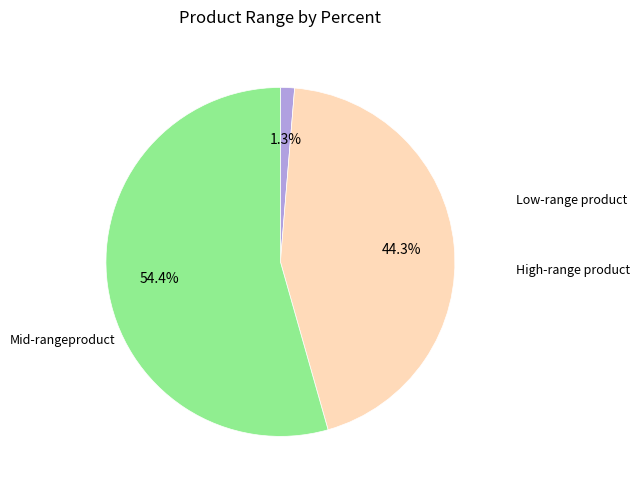

Is there a majority slice in this chart?

Yes